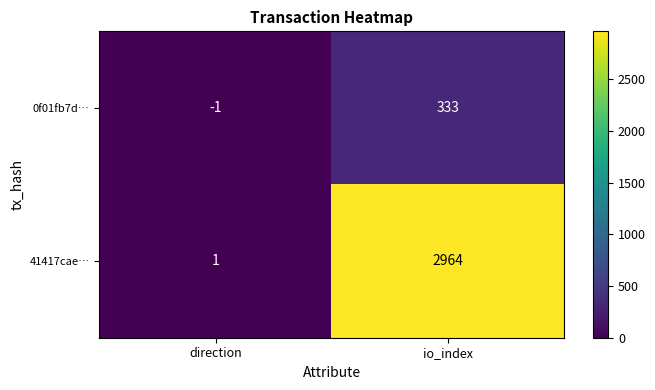

At how many categories does at least one series exceed 1834?

1